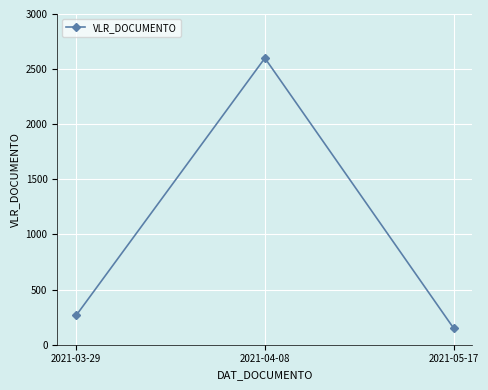

What is the value of the 2nd point from the left?

2600.0